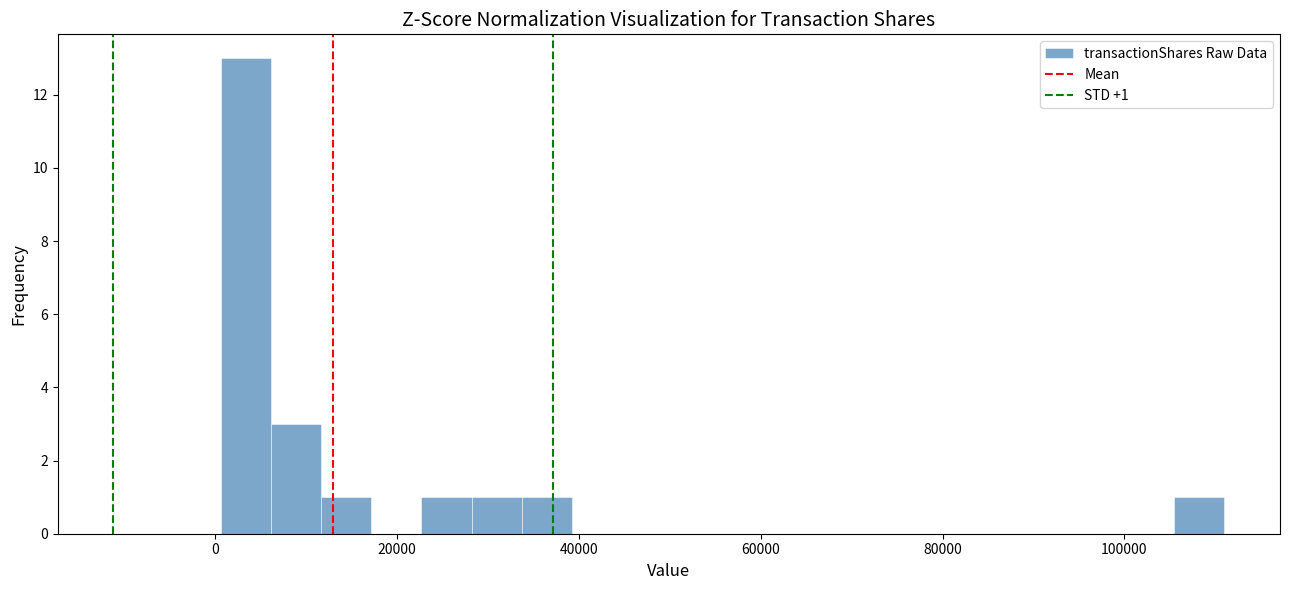

Around what value on the x-axis is the tallest bar? Give the approximate position of its centre, as read against the axis.

4000